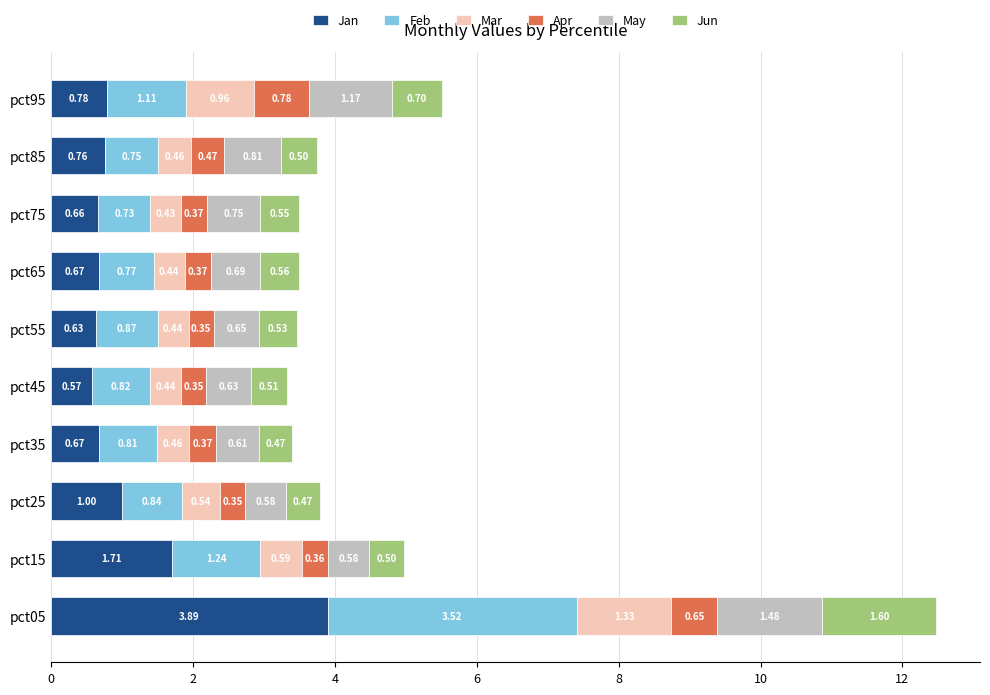

At which category is the sum across all series the highest?

pct05